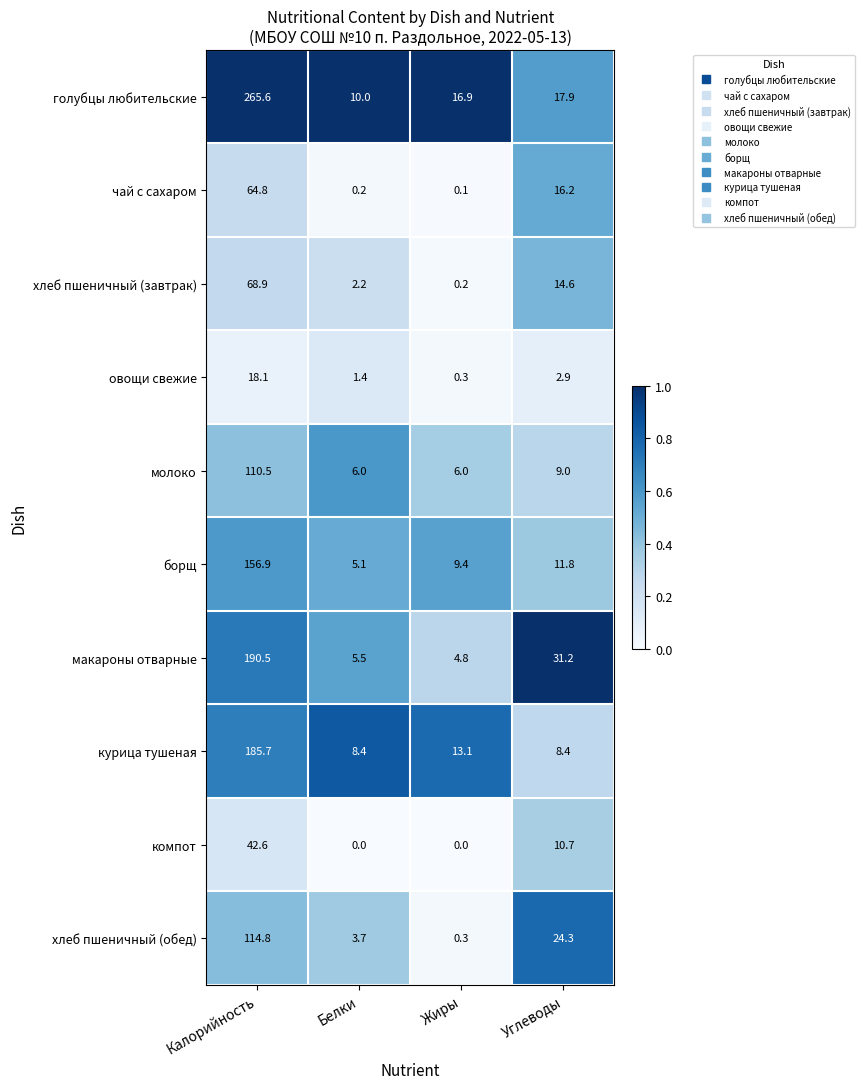

Where does the овощи свежие series first go above 2?

Калорийность